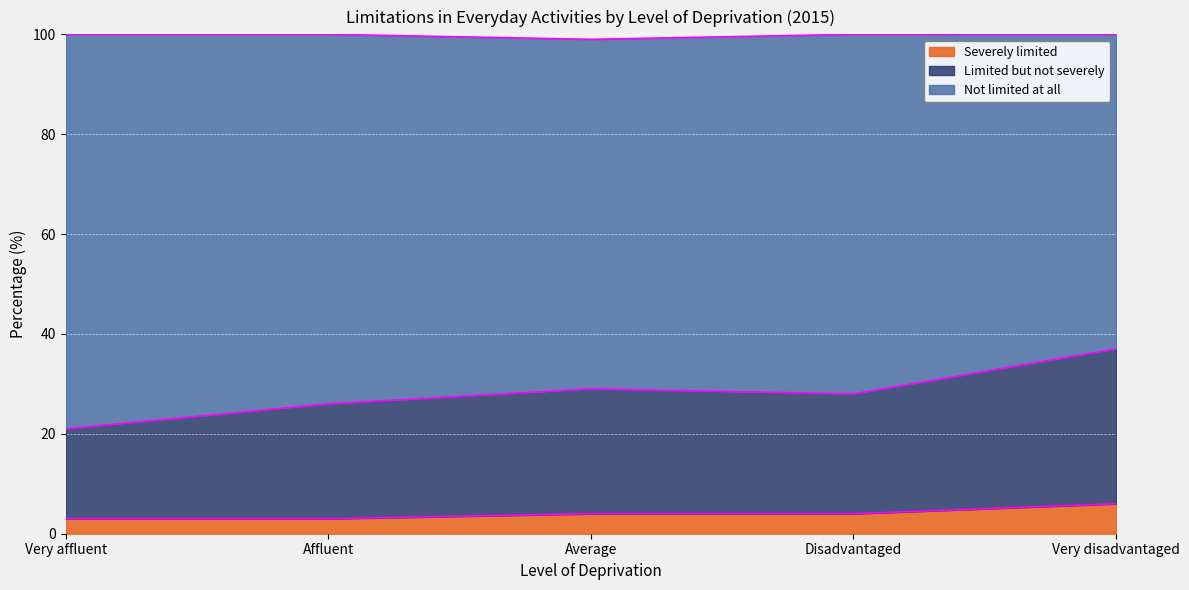

What is the total value across all series at Disadvantaged?

100